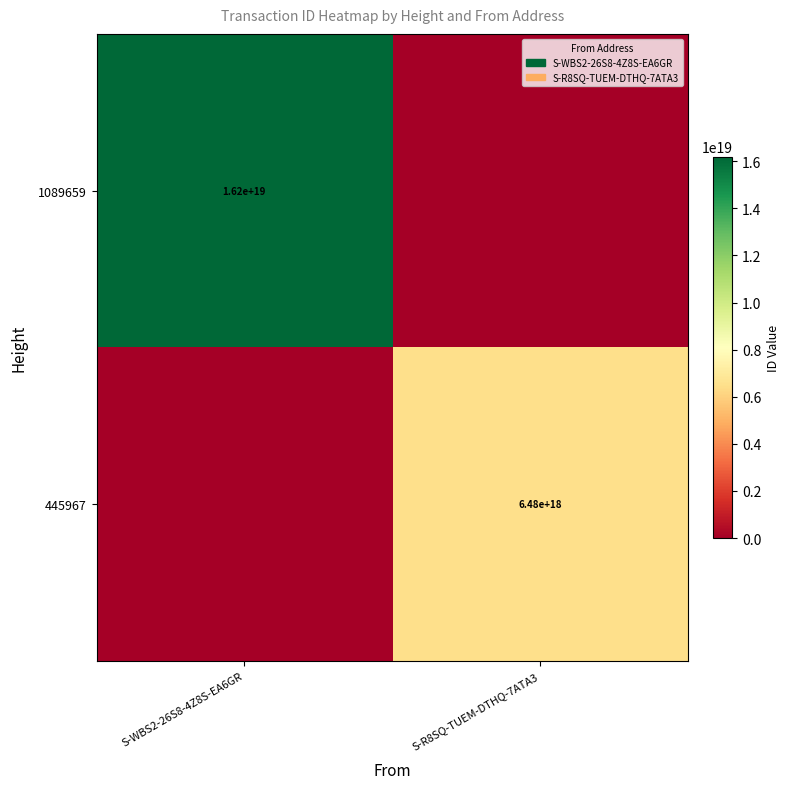

Is it true that 1089659 equals 10986685998772797440 at S-WBS2-26S8-4Z8S-EA6GR?

False